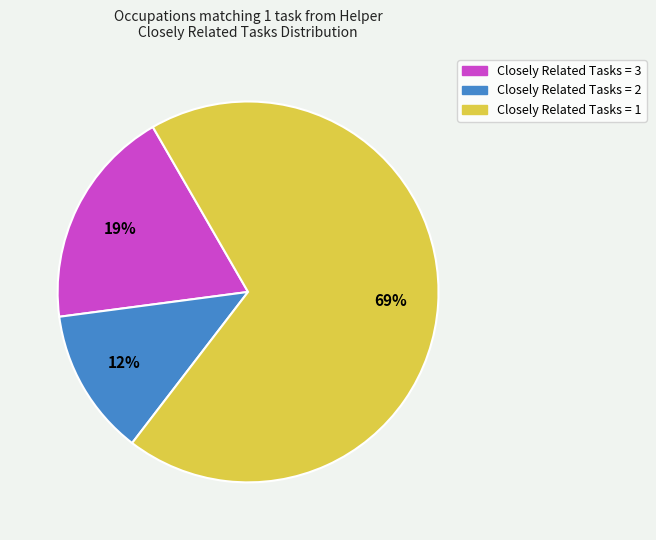

Count the number of slices in the pie.

3